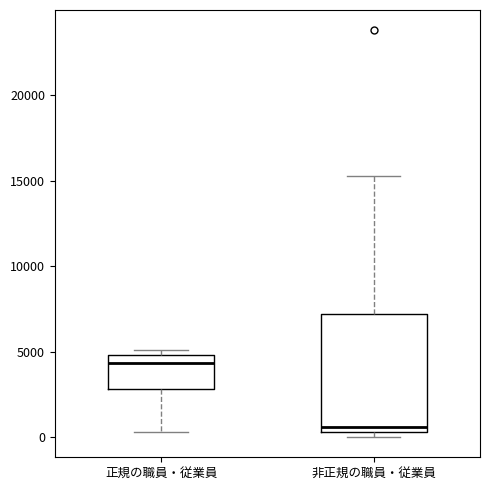

Reading left to right, read every box against the y-axis: the position of its median line, the range the box covers, and the ends of its whiskers. The values are not printed on the chart, so give them approximately, as read against the axis.

正規の職員・従業員: median 4500, box 3000 to 5000, whiskers 500 to 5000 (just above the box's upper edge)
非正規の職員・従業員: median 500 (just above the box's lower edge), box 500 to 7000, whiskers 0 to 15500